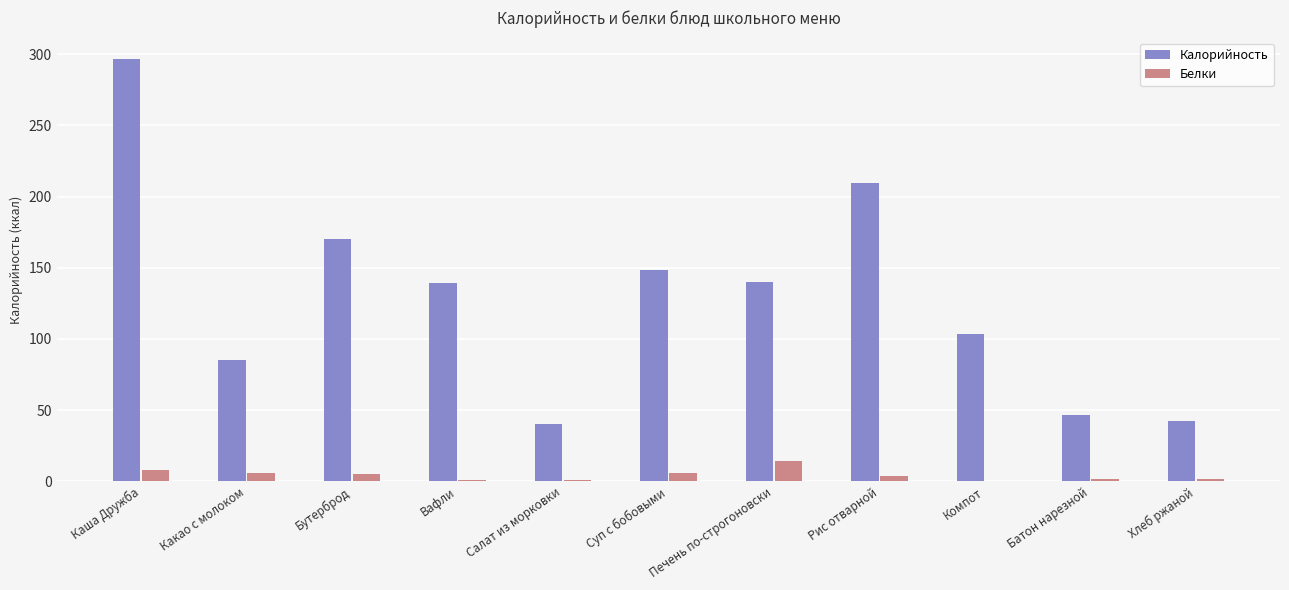

What are all the series names shown in the legend?

Калорийность, Белки